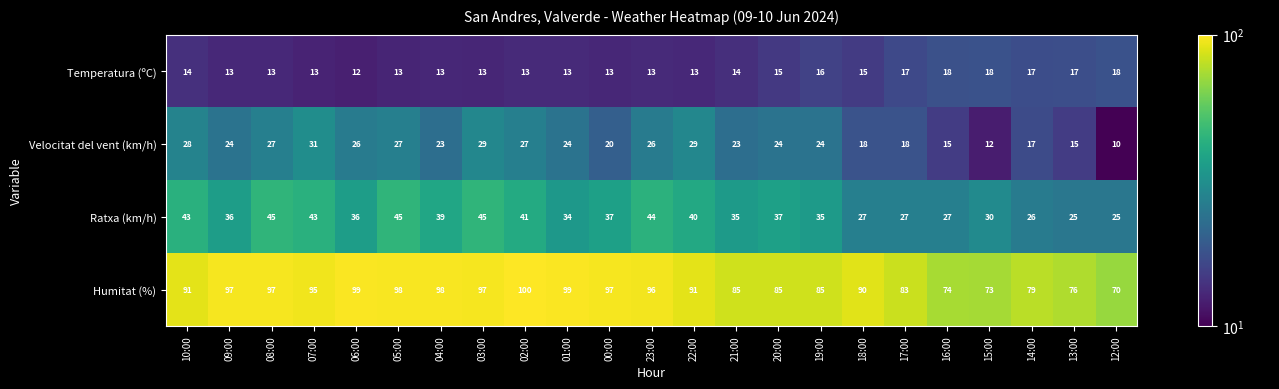

Which label corresponds to the largest value in the chart?

02:00